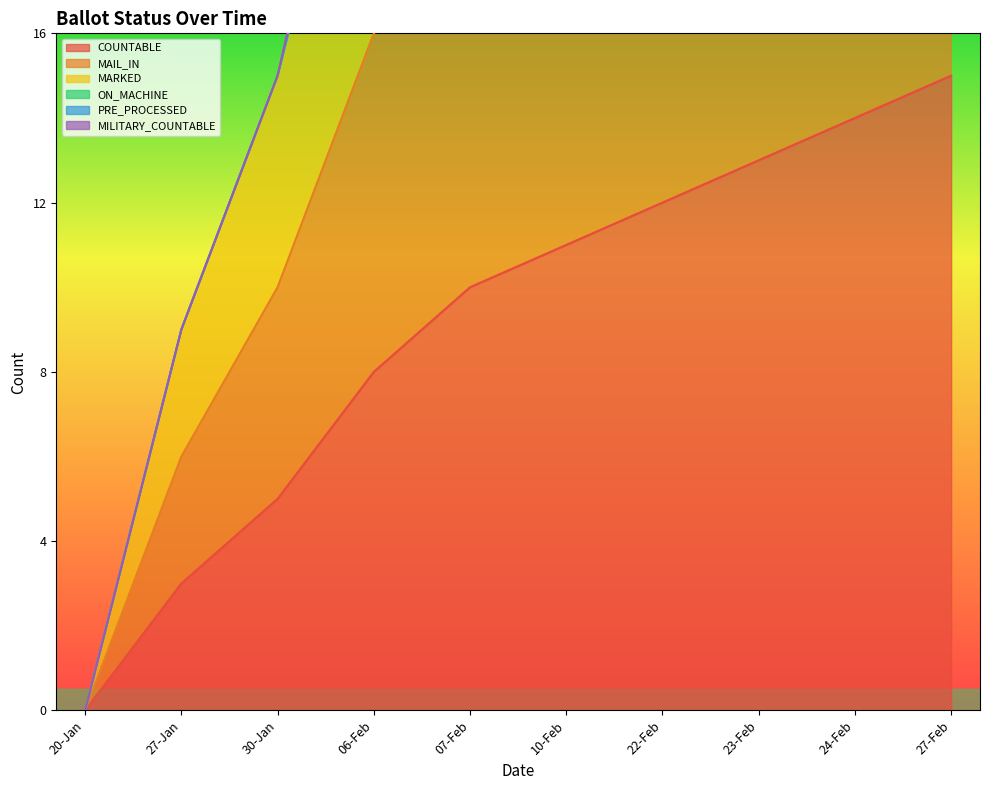

The value of COUNTABLE at 27-Jan is 5. True or false?

False